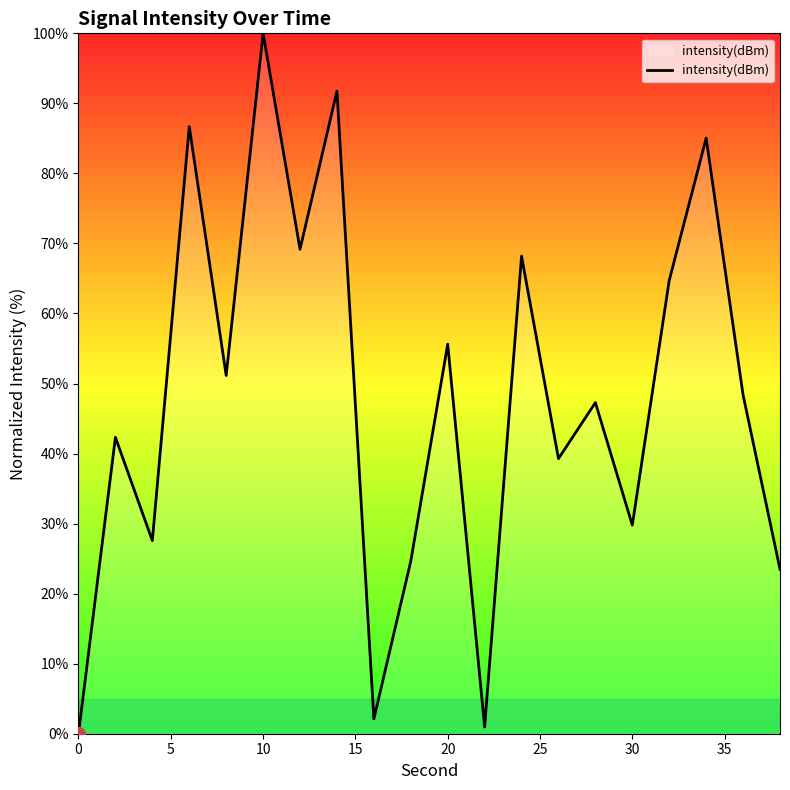

What is the maximum value shown in the chart?

100.0